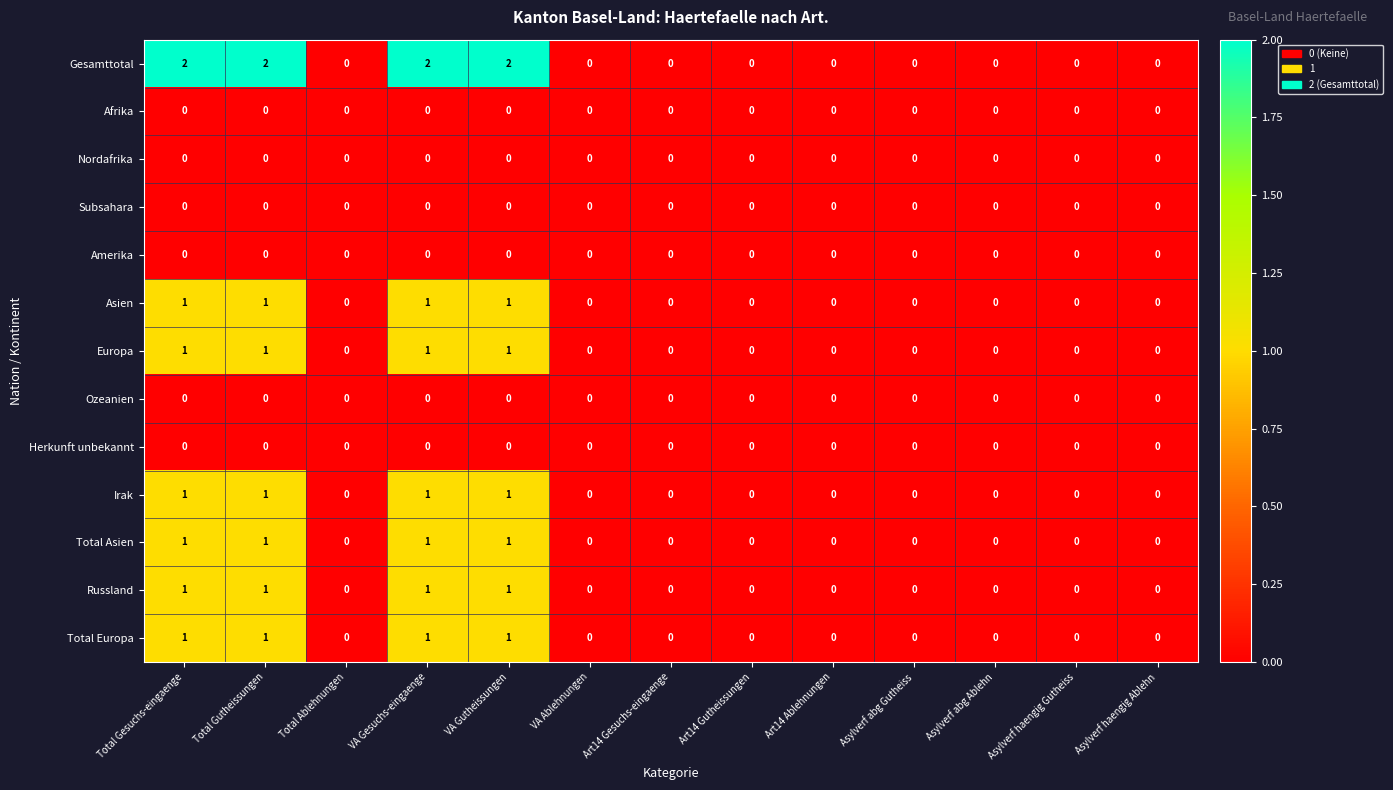

Is the value of Europa at Asylverf abg Gutheiss greater than the value of Asien at VA Gesuchs-eingaenge?

No